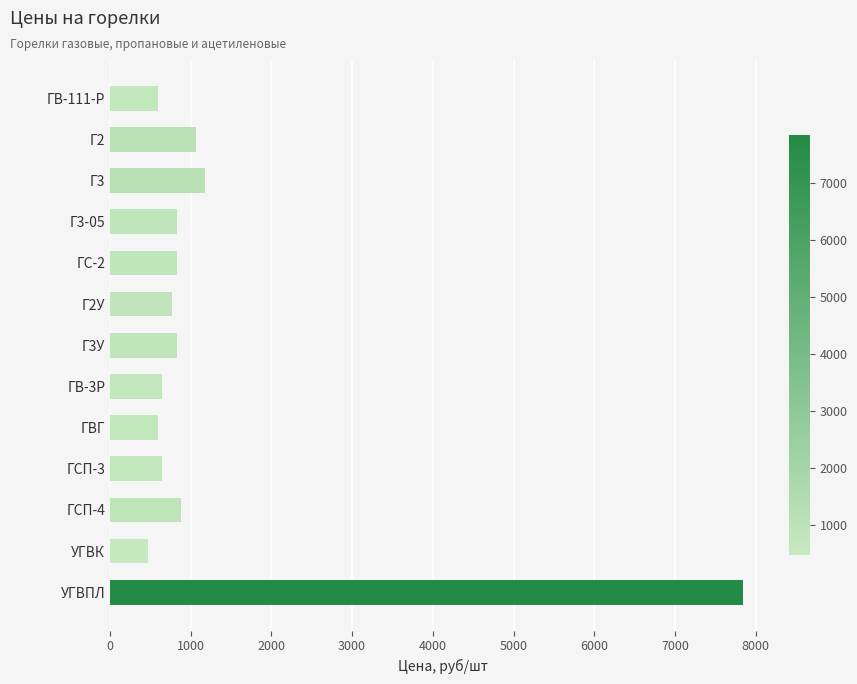

Read the value at Г2У.

767